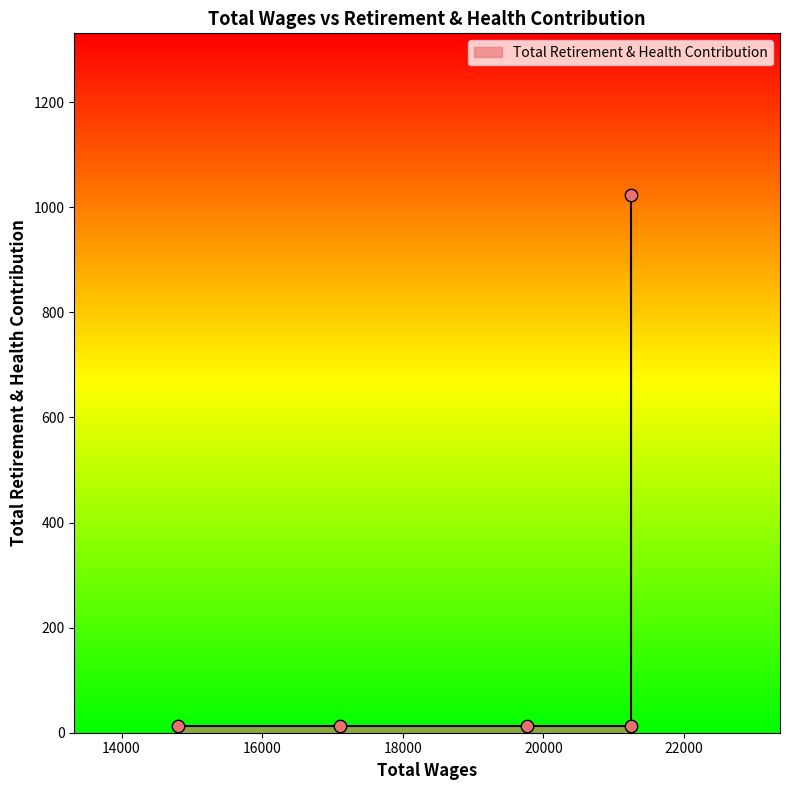

What is the ratio of the value at 19765.0 to the value at 14809.0?

1.0